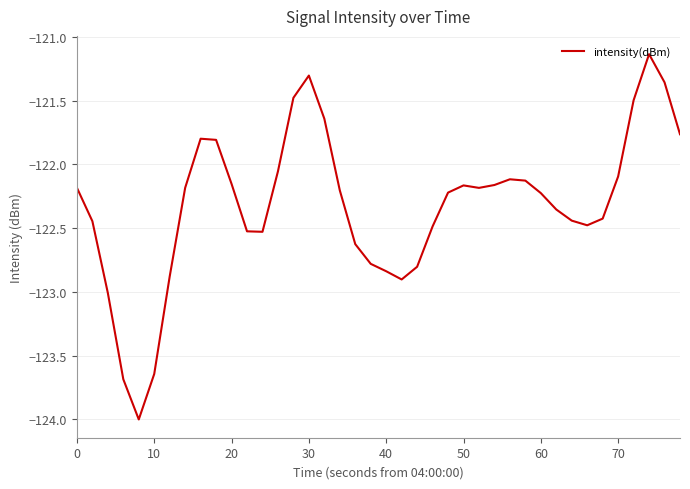

Is it true that the value at 30 is -168.6?

False